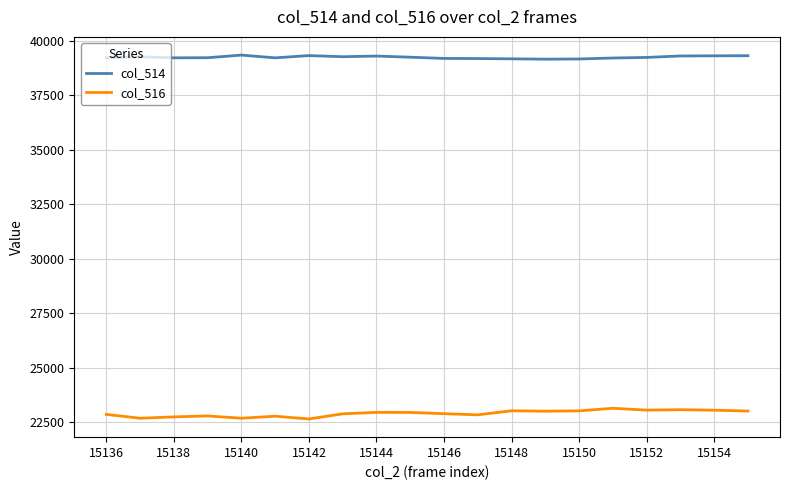

Which series has the widest spread of values?

col_516